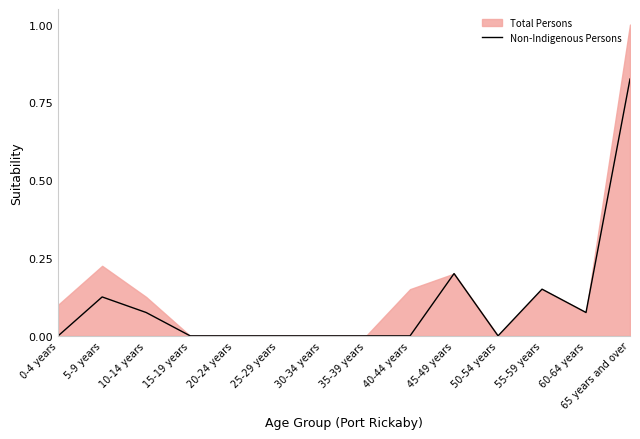

What position from the right is 35-39 years?

7